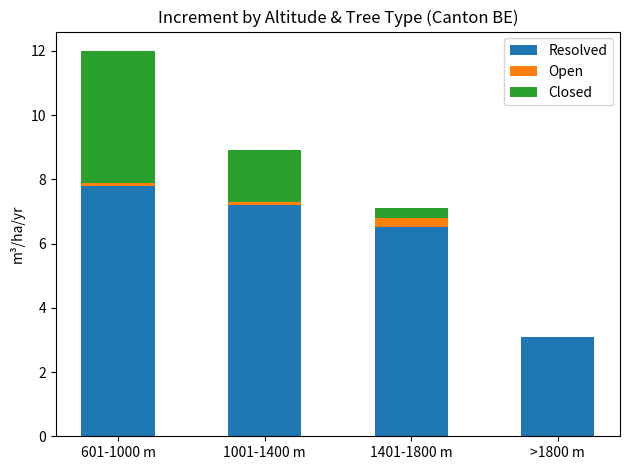

Does the chart contain stacked bars?

Yes